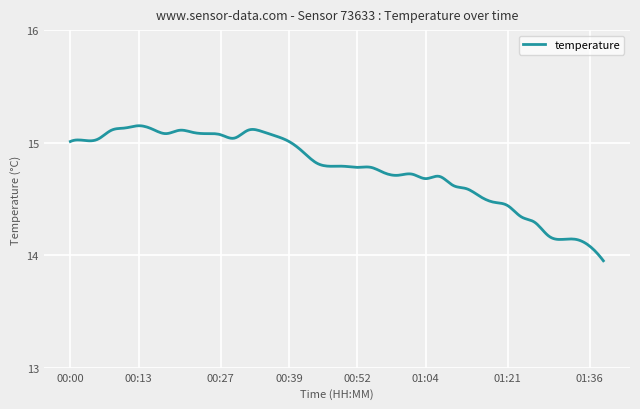

True or false: there are more than 0 points higher than both neighbors.

True